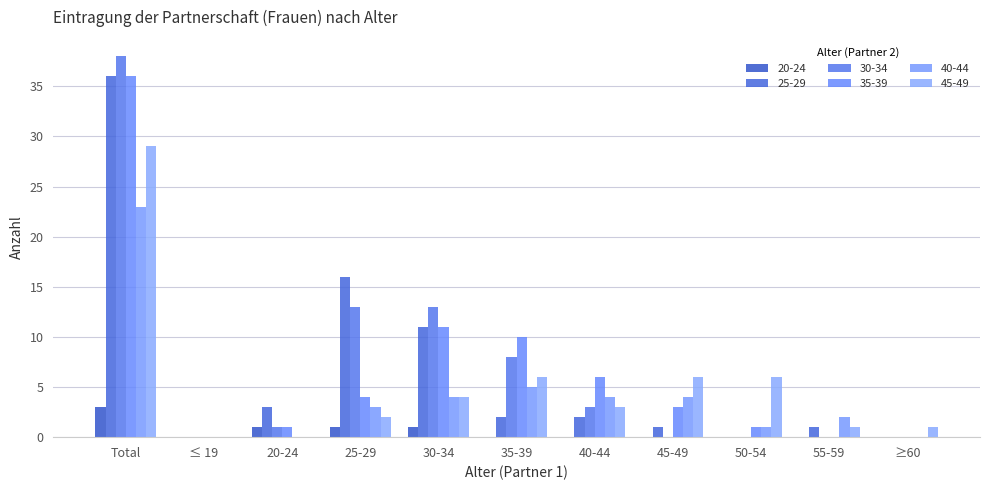

True or false: 25-29 has a value of 2 at 35-39.

True